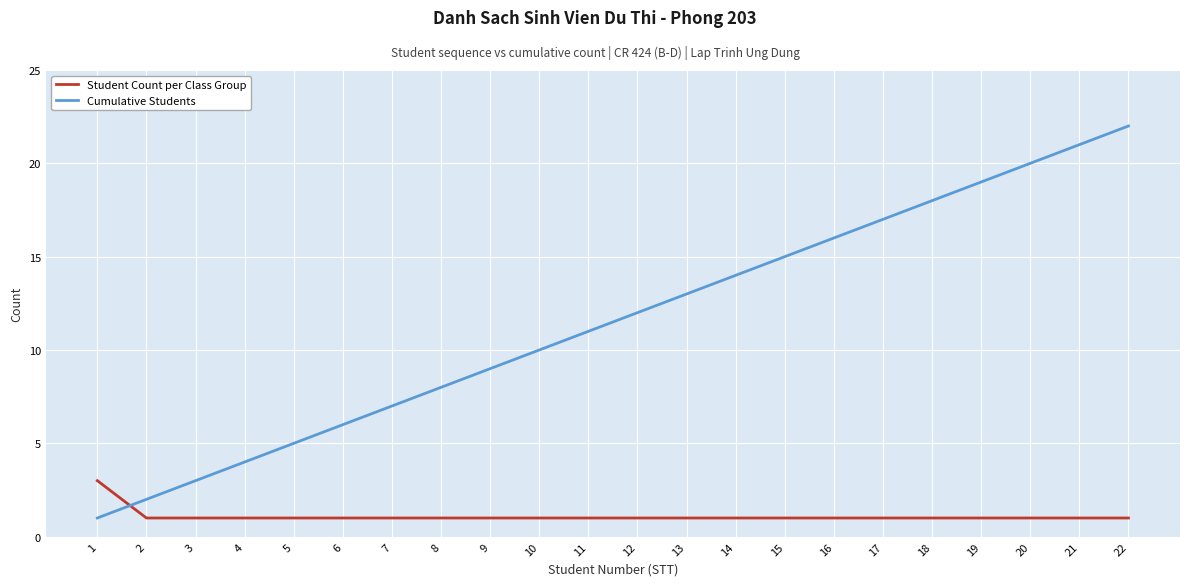

Which series has the widest spread of values?

Cumulative Students